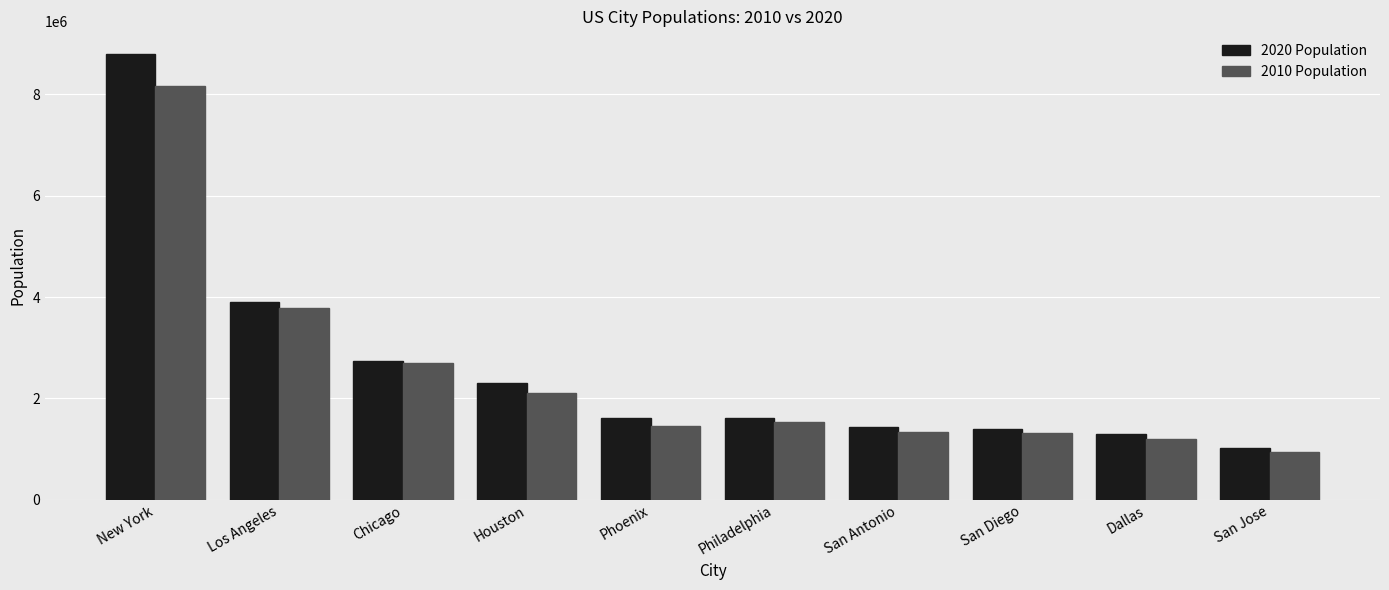

What are all the series names shown in the legend?

2020 Population, 2010 Population